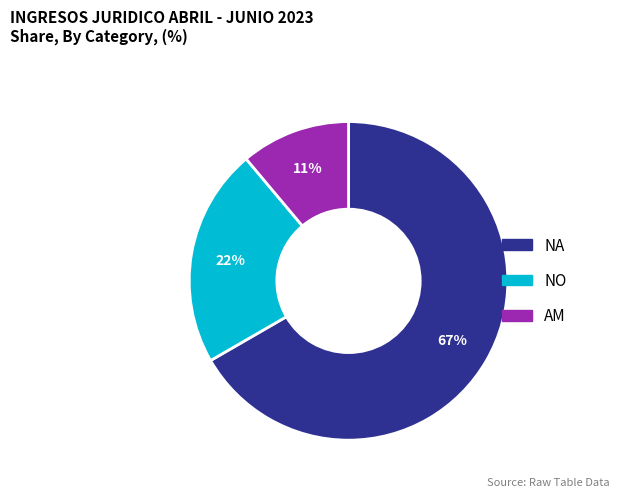

Is it true that NO is 22% of the pie?

True